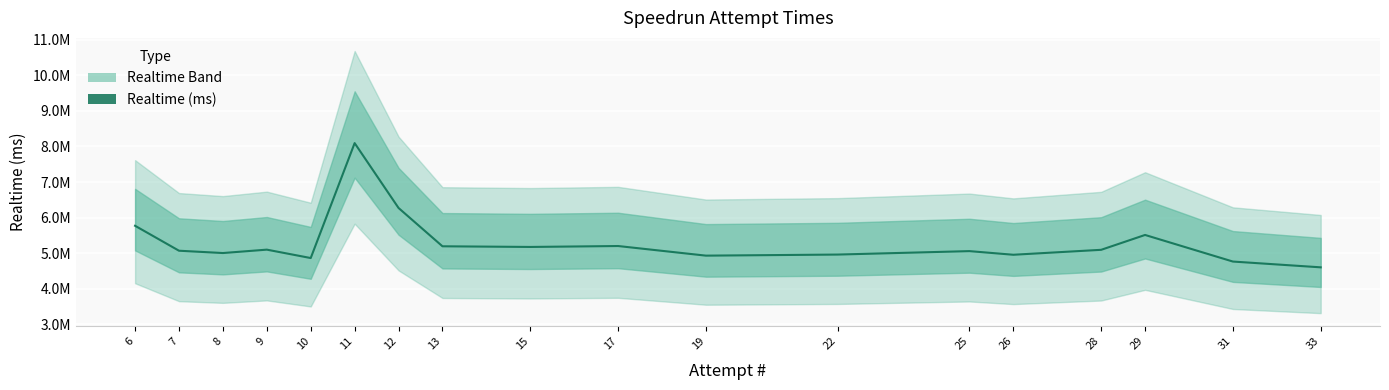

What is the difference between the maximum and second lowest values?

3331027